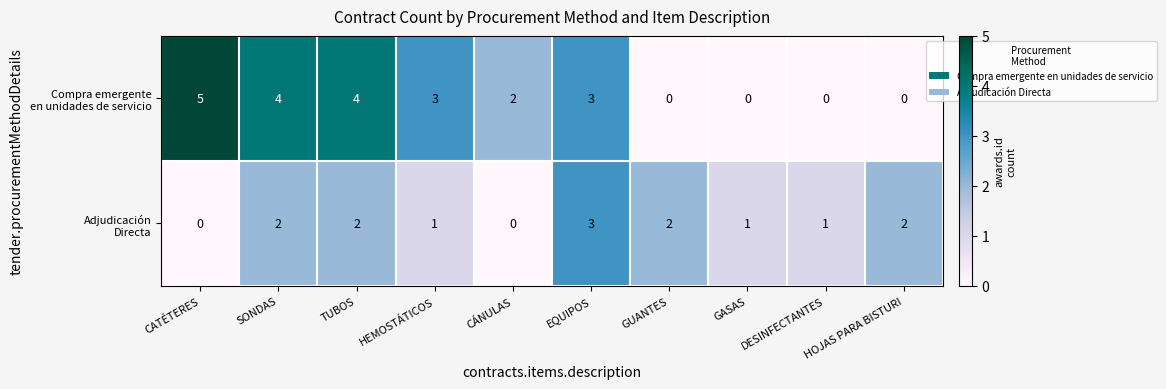

What is the total value across all series at HEMOSTÁTICOS?

4